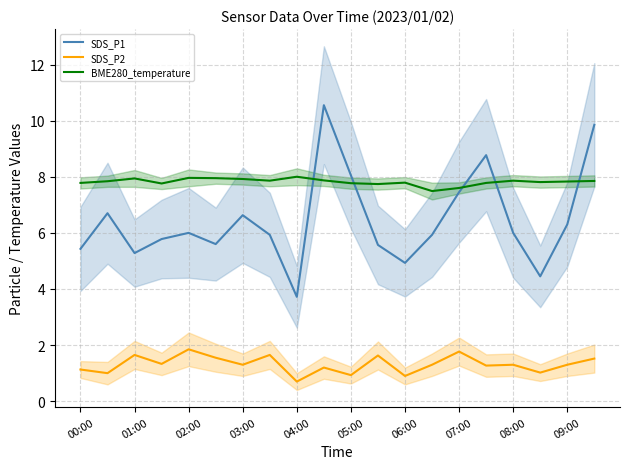

The SDS_P1 series shows 5.4 at 00:00. True or false?

True